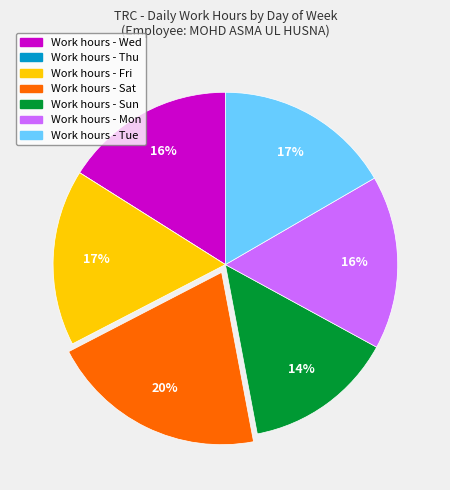

To the nearest percent, what is the average slice percentage?

14%